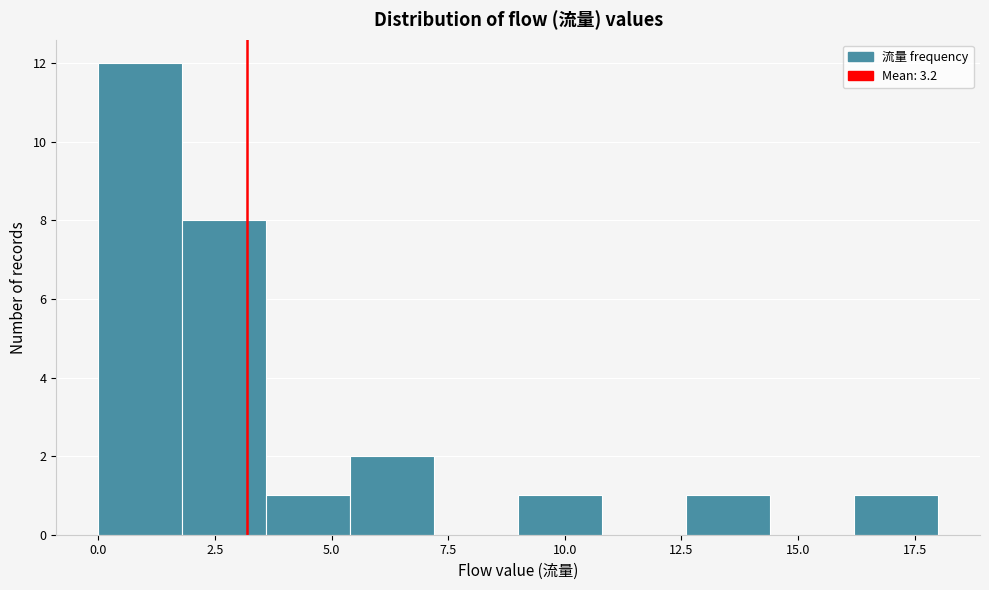

Read against the x-axis, roughly where is the centre of the tallest bar?

1.0